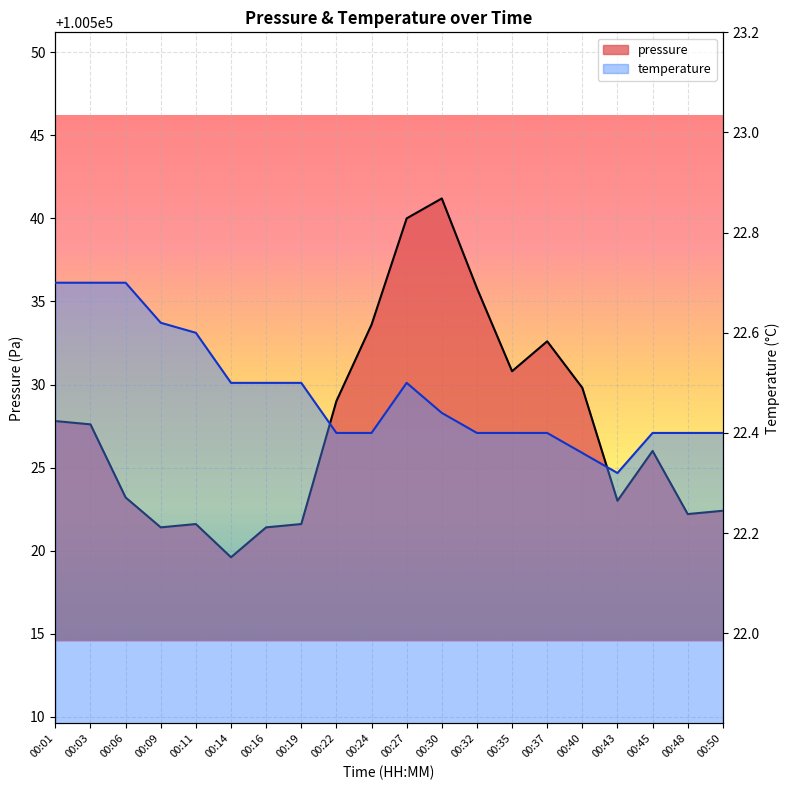

How many interior local valleys does the temperature series have?

1